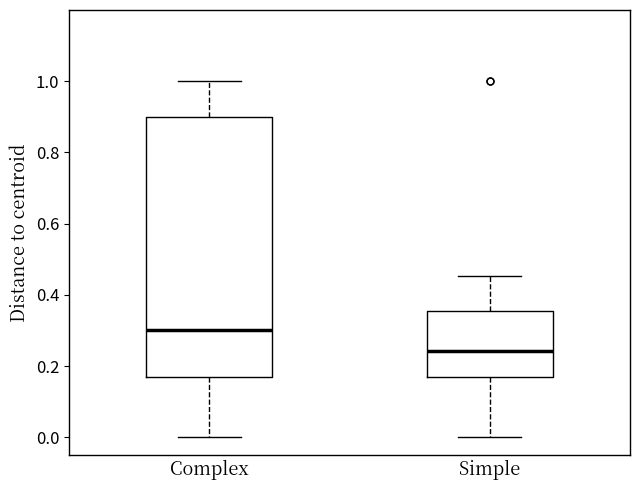

Which box has the lowest median line?

Simple